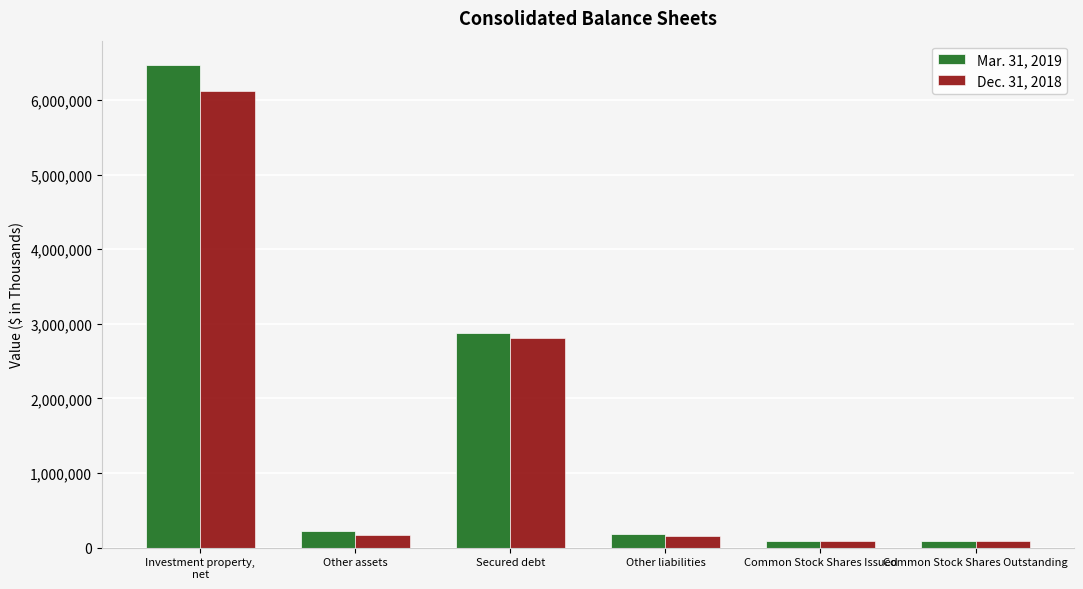

Which series has the widest spread of values?

Mar. 31, 2019